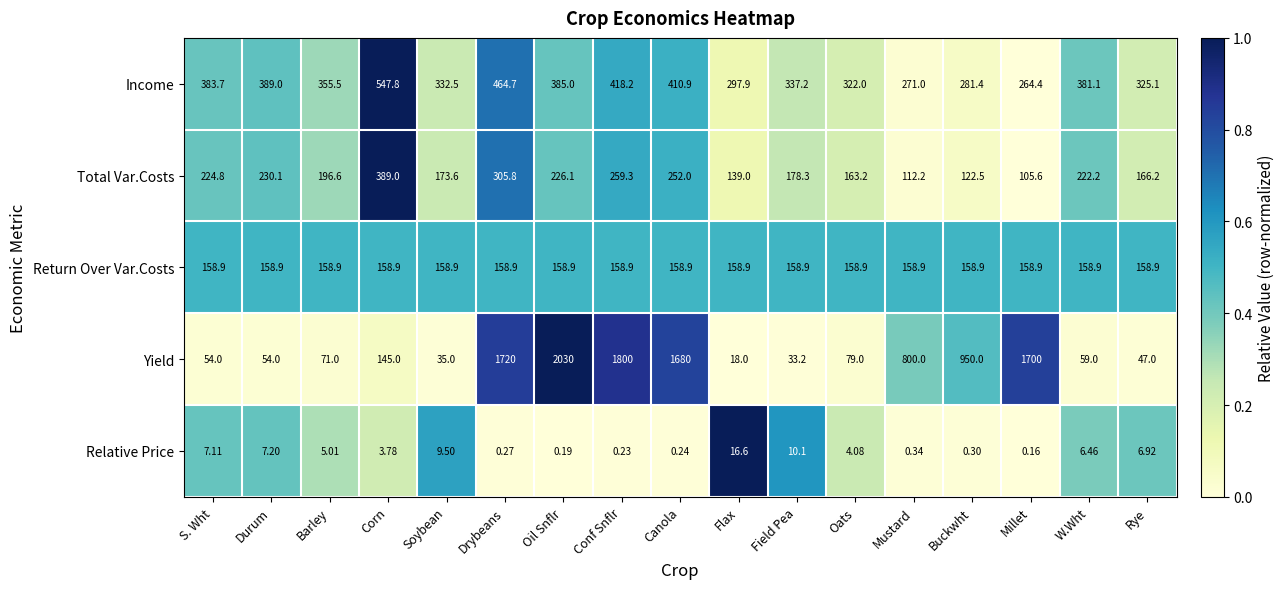

At which label does Total Var.Costs reach its peak?

Corn